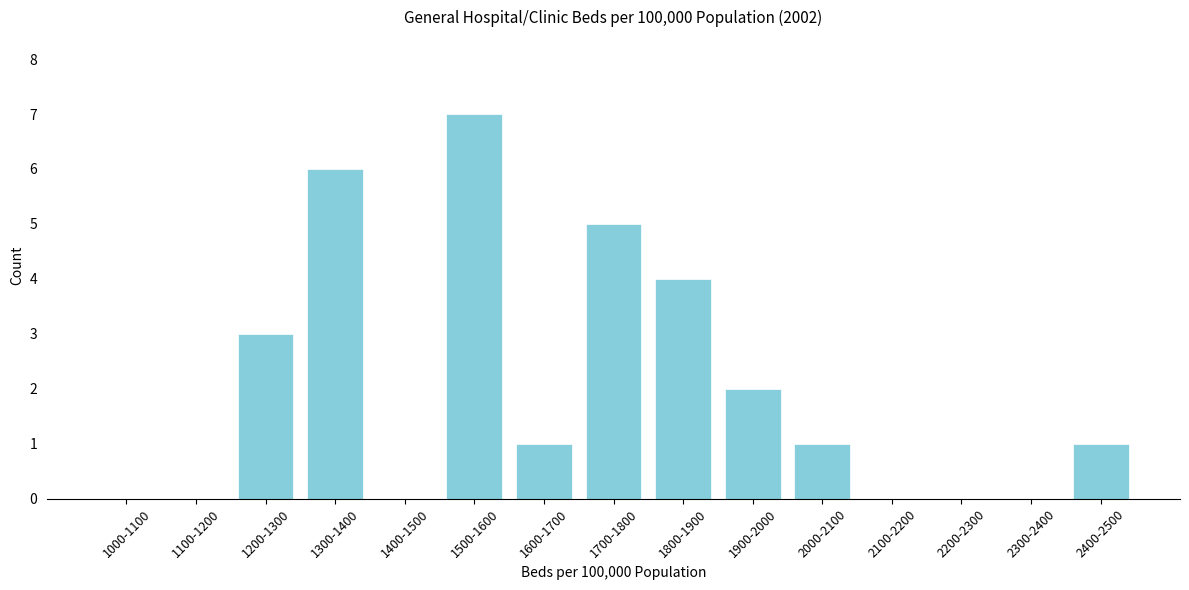

Reading left to right, extract all data points from this chart.

1000-1100=0	1100-1200=0	1200-1300=3	1300-1400=6	1400-1500=0	1500-1600=7	1600-1700=1	1700-1800=5	1800-1900=4	1900-2000=2	2000-2100=1	2100-2200=0	2200-2300=0	2300-2400=0	2400-2500=1